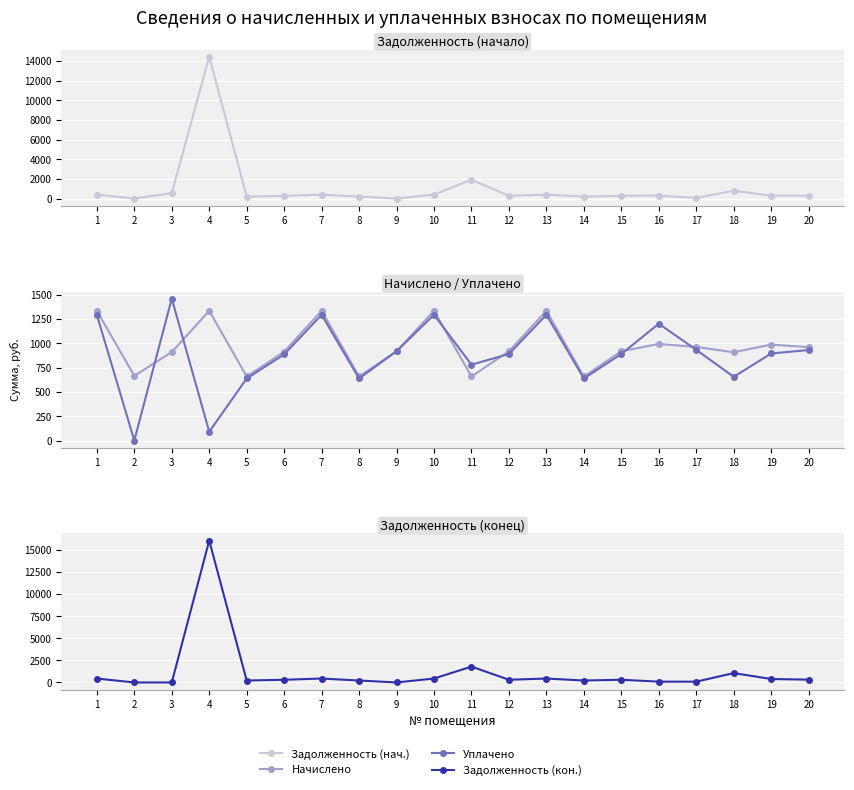

What is the total value across all series at 11?

5145.7